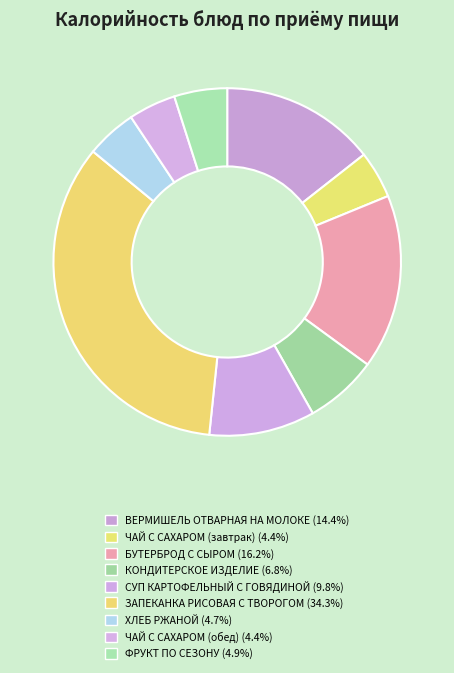

The КОНДИТЕРСКОЕ ИЗДЕЛИЕ slice represents 1% of the pie. True or false?

False